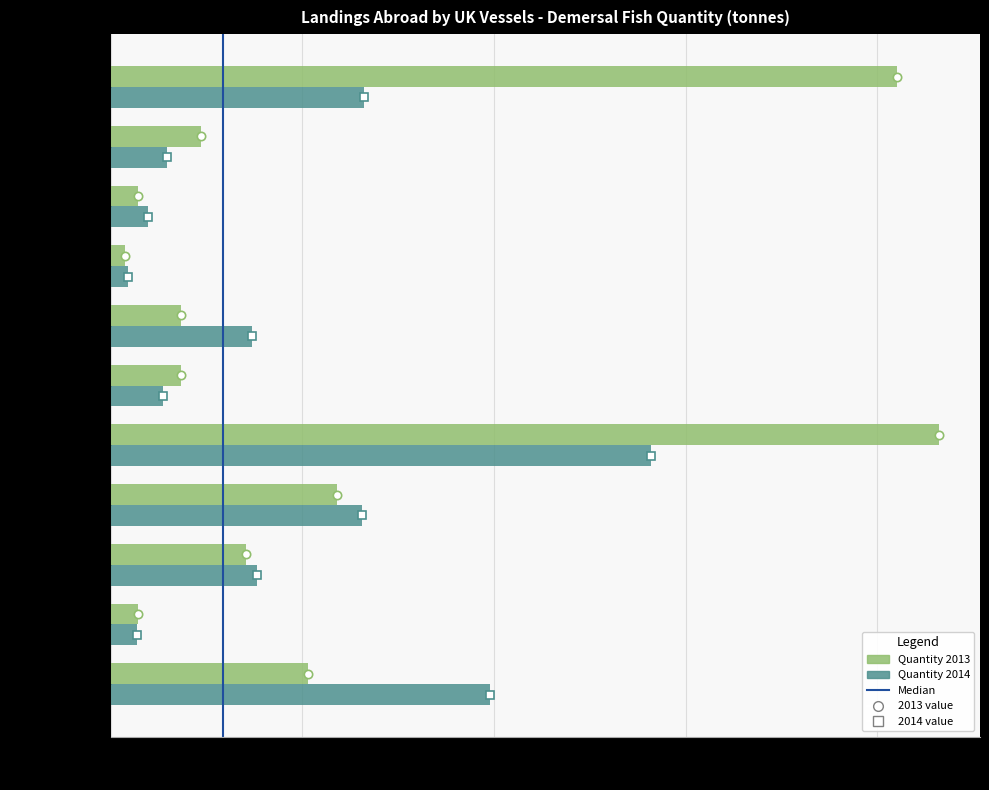

At which category is the sum across all series the highest?

Plaice